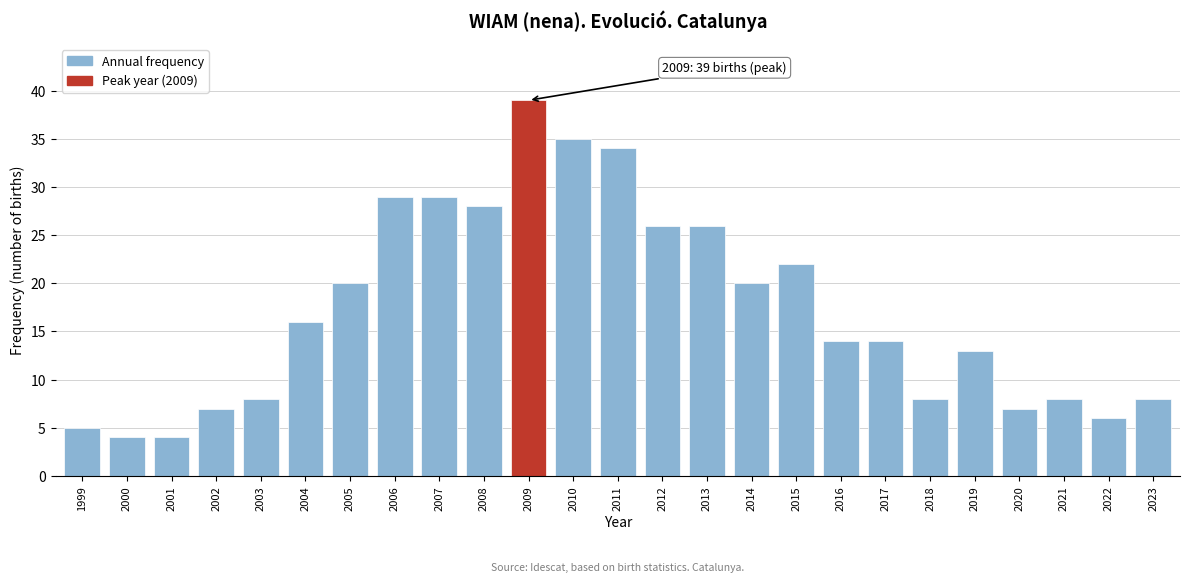

Reading right to left, what are all the values shown in this chart?

8	6	8	7	13	8	14	14	22	20	26	26	34	35	39	28	29	29	20	16	8	7	4	4	5